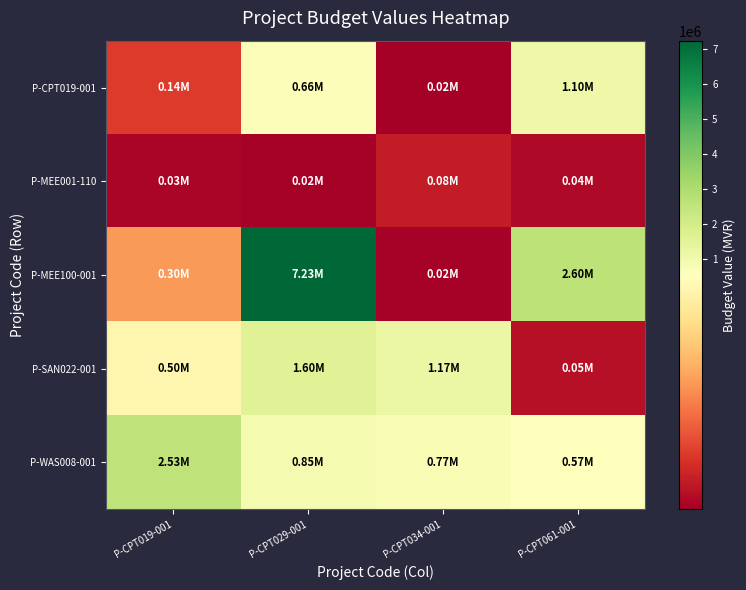

Reading left to right, transcribe all the data shown in this chart.

P-CPT019-001: P-CPT019-001=139349.2	P-CPT029-001=659574.8	P-CPT034-001=16360.0	P-CPT061-001=1098796.0
P-MEE001-110: P-CPT019-001=30651.0	P-CPT029-001=20593.2	P-CPT034-001=77526.5	P-CPT061-001=38250.0
P-MEE100-001: P-CPT019-001=299322.8	P-CPT029-001=7225829.7	P-CPT034-001=23050.0	P-CPT061-001=2599386.0
P-SAN022-001: P-CPT019-001=503174.8	P-CPT029-001=1604348.8	P-CPT034-001=1174983.2	P-CPT061-001=52914.0
P-WAS008-001: P-CPT019-001=2526719.3	P-CPT029-001=851221.6	P-CPT034-001=771299.8	P-CPT061-001=567922.7